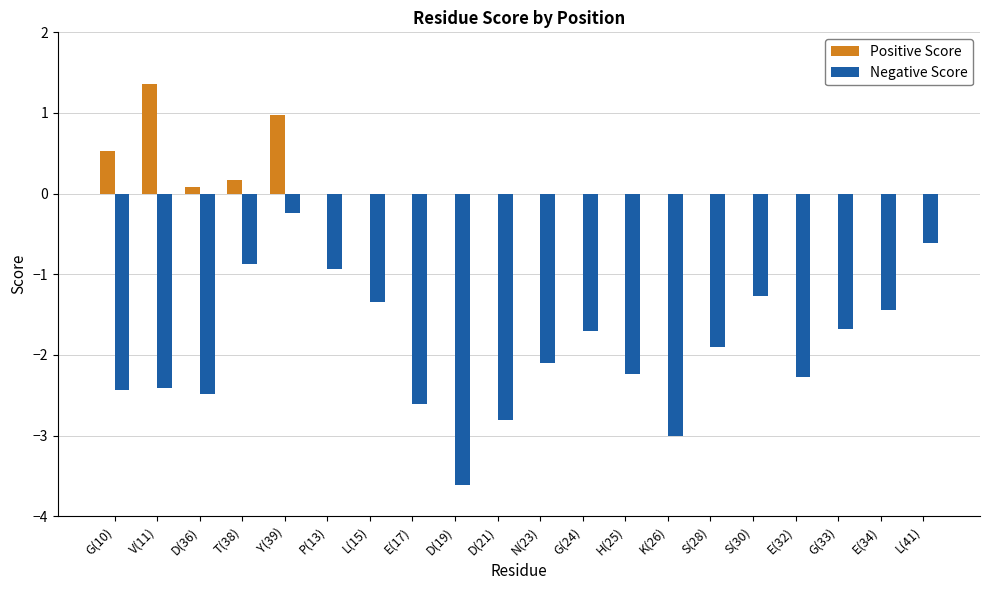

What is the maximum value shown in the chart?

1.4